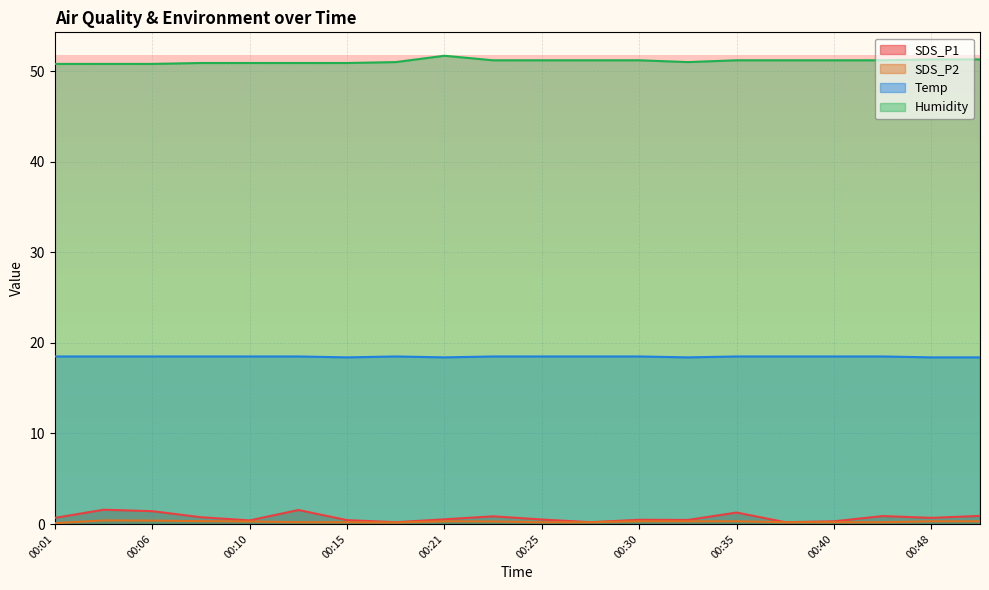

Reading left to right, transcribe all the data shown in this chart.

SDS_P1: 0.7	1.6	1.4	0.8	0.4	1.6	0.4	0.2	0.5	0.8	0.5	0.2	0.5	0.5	1.3	0.2	0.3	0.9	0.7	0.9
SDS_P2: 0.1	0.4	0.4	0.3	0.3	0.2	0.2	0.2	0.3	0.3	0.2	0.2	0.3	0.3	0.3	0.2	0.2	0.2	0.3	0.3
Temp: 18.5	18.5	18.5	18.5	18.5	18.5	18.4	18.5	18.4	18.5	18.5	18.5	18.5	18.4	18.5	18.5	18.5	18.5	18.4	18.4
Humidity: 50.8	50.8	50.8	50.9	50.9	50.9	50.9	51.0	51.7	51.2	51.2	51.2	51.2	51.0	51.2	51.2	51.2	51.2	51.3	51.3